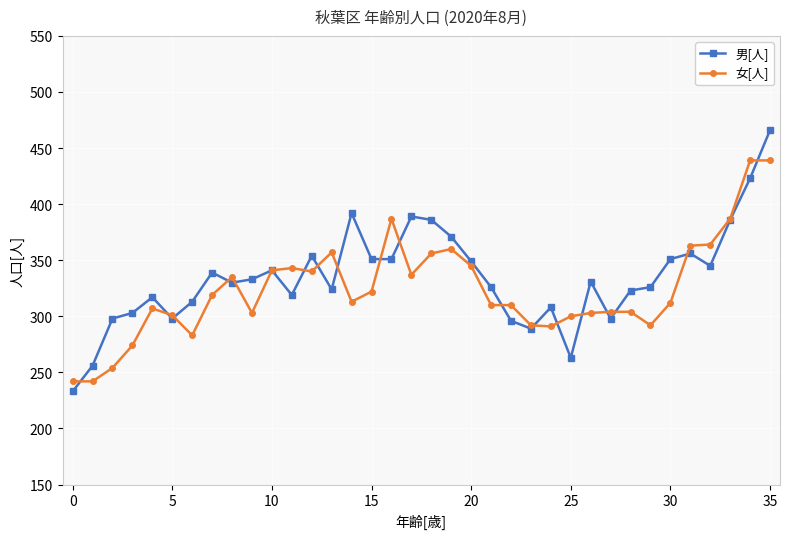

List the series in order of their peak value, highest first.

男[人], 女[人]